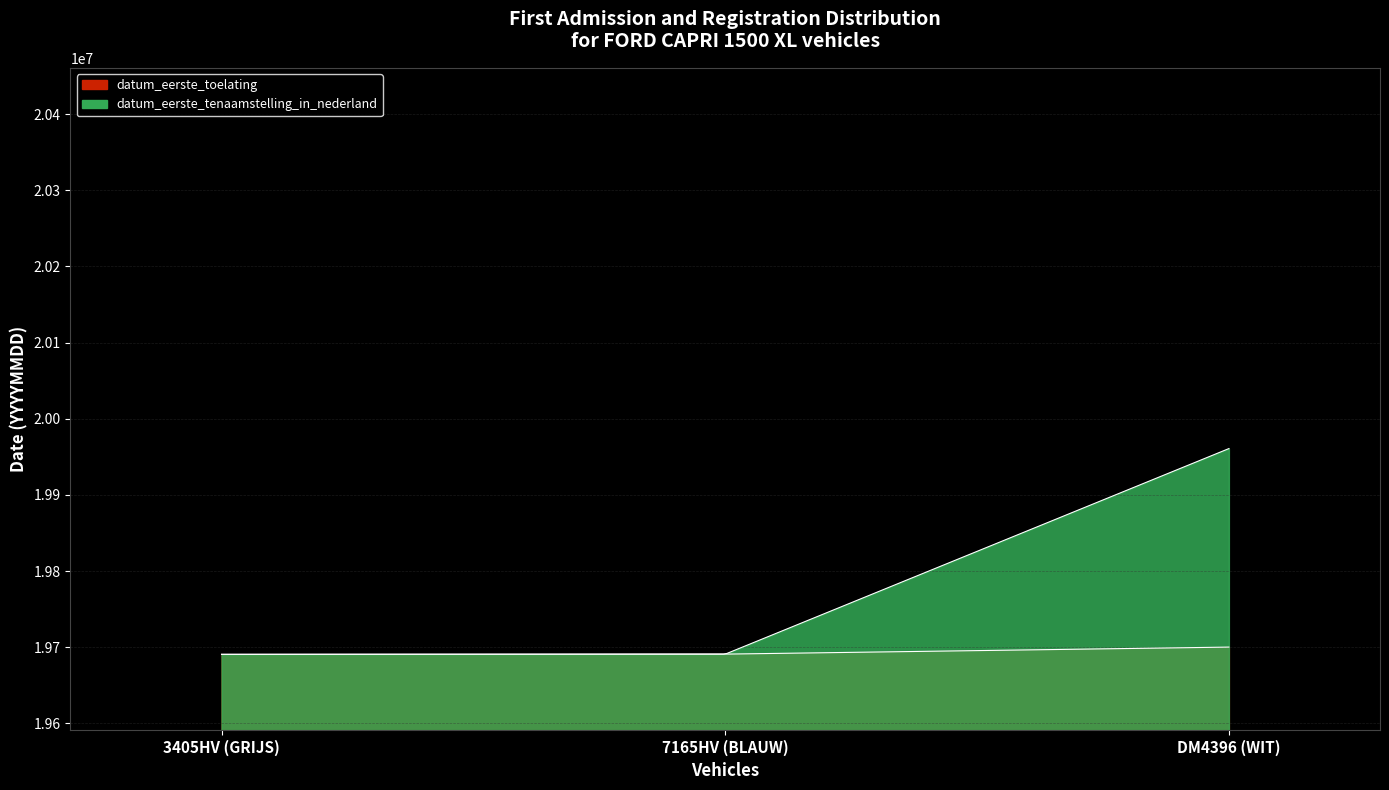

The datum_eerste_toelating series shows 19690619 at 3405HV (GRIJS). True or false?

True